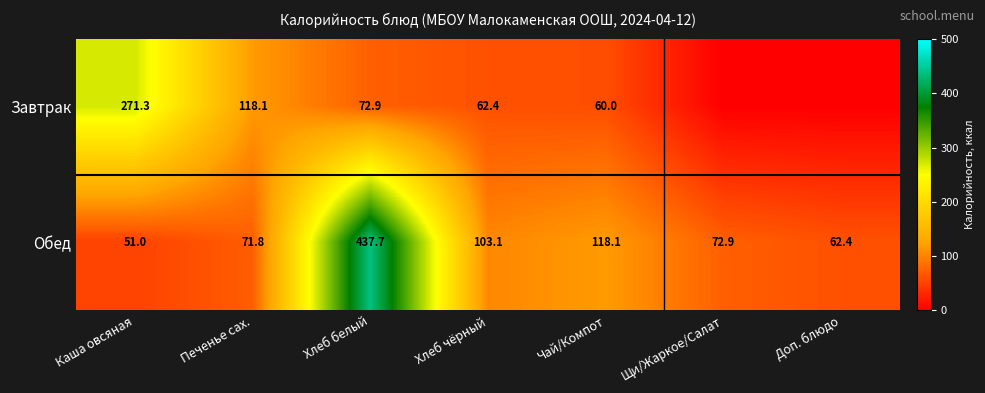

True or false: Завтрак has a value of 29.9 at Печенье сах..

False